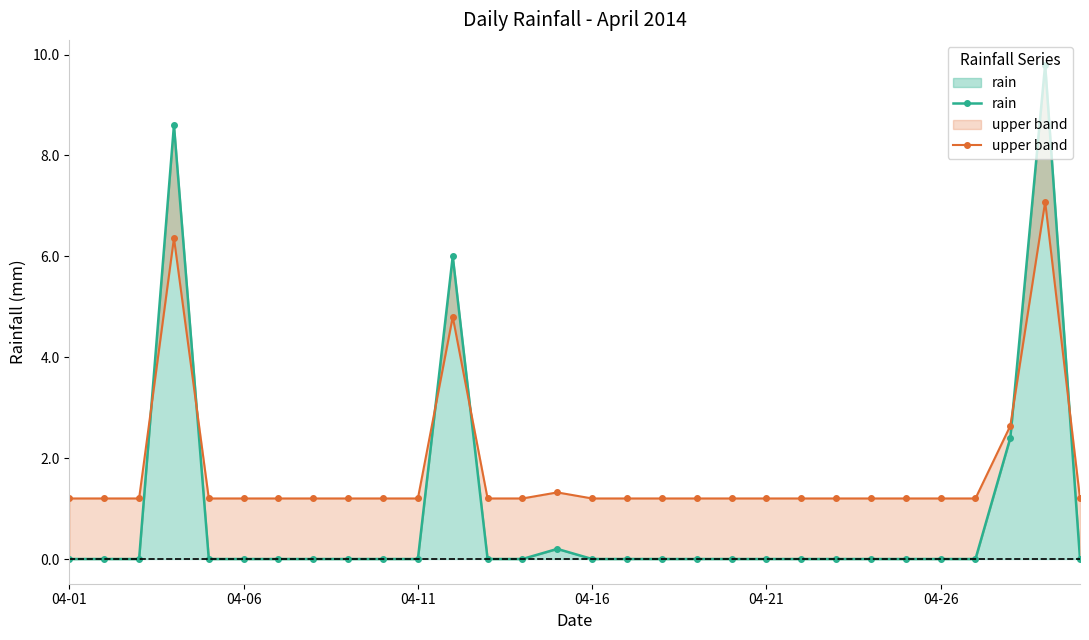

Does the chart display data point markers on the line(s)?

Yes